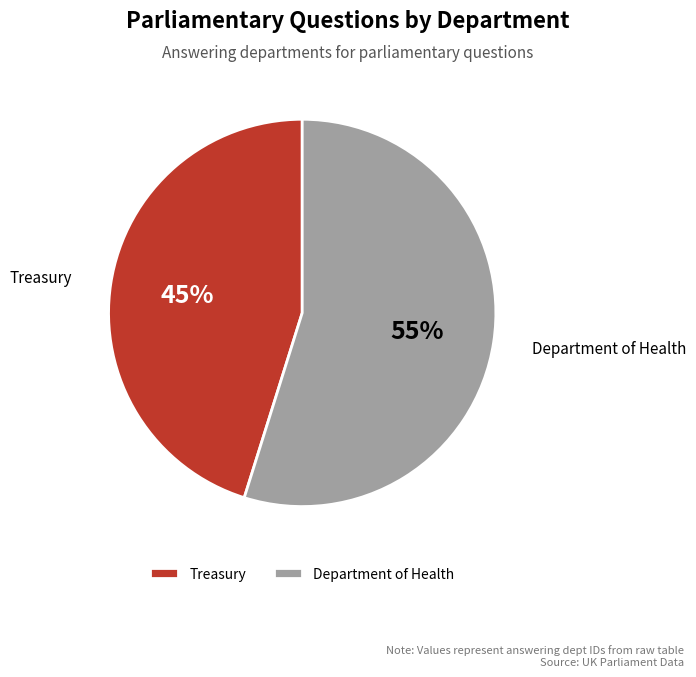

What is the smallest slice in the pie chart?

Treasury